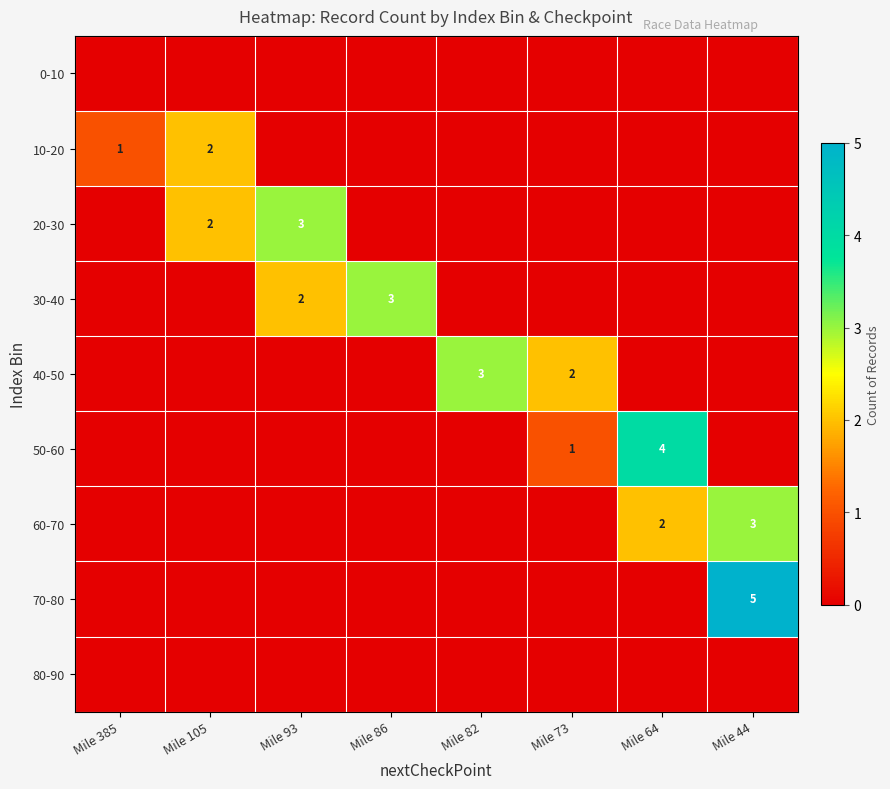

Which has a higher value, Mile 105 or Mile 385?

Mile 105